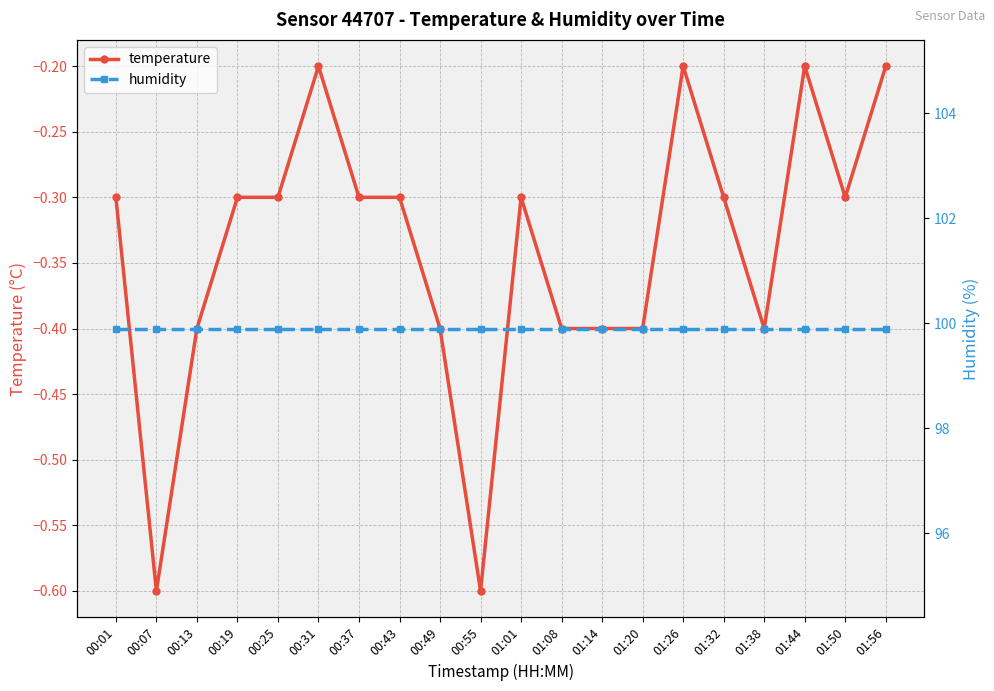

List the series in order of their peak value, highest first.

humidity, temperature